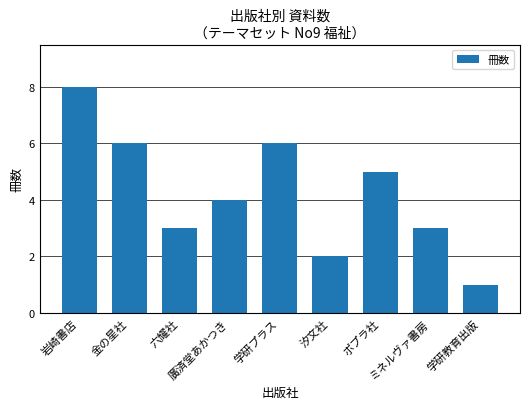

What is the maximum value shown in the chart?

8